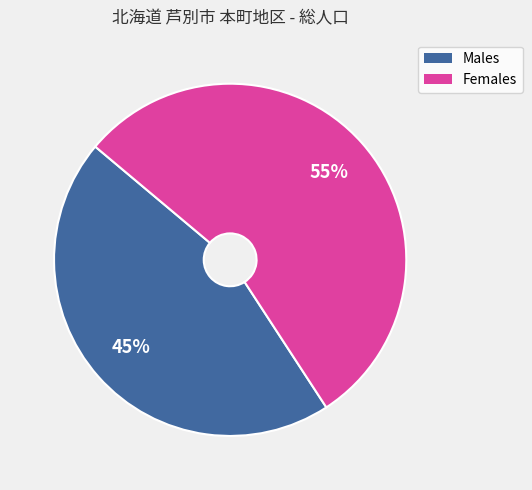

To the nearest percent, what is the average slice percentage?

50%